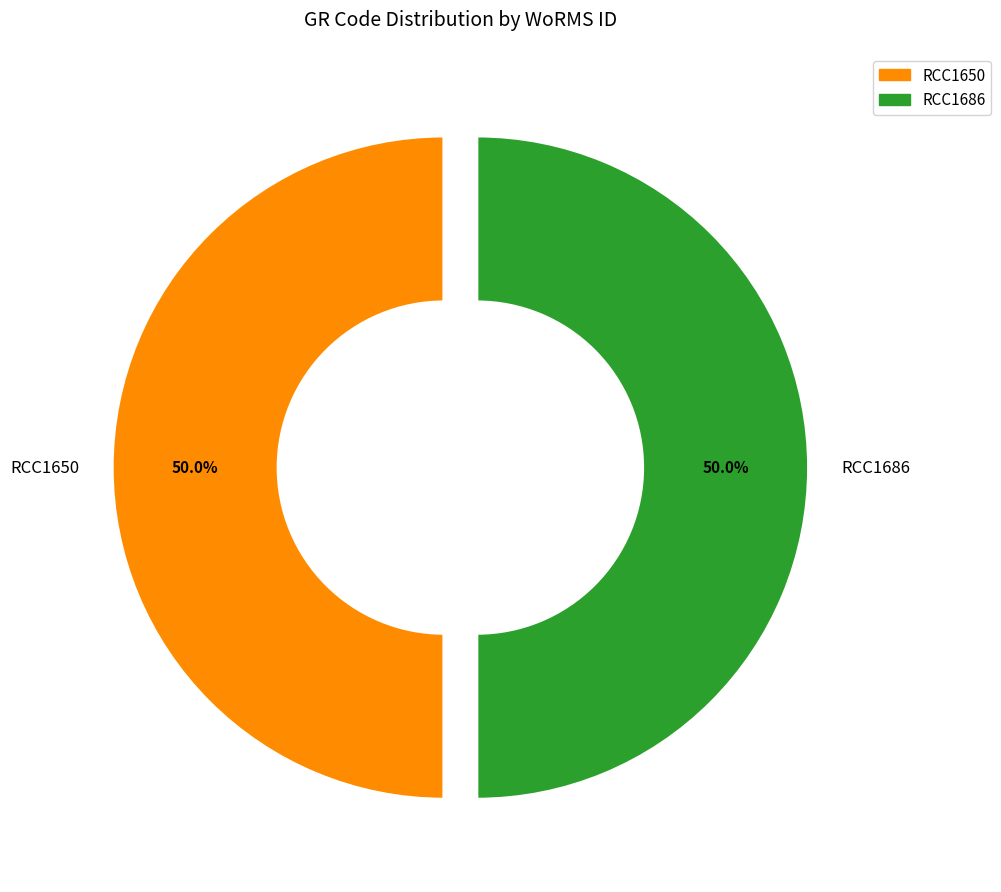

What is the ratio of the value at RCC1686 to the value at RCC1650?

1.0